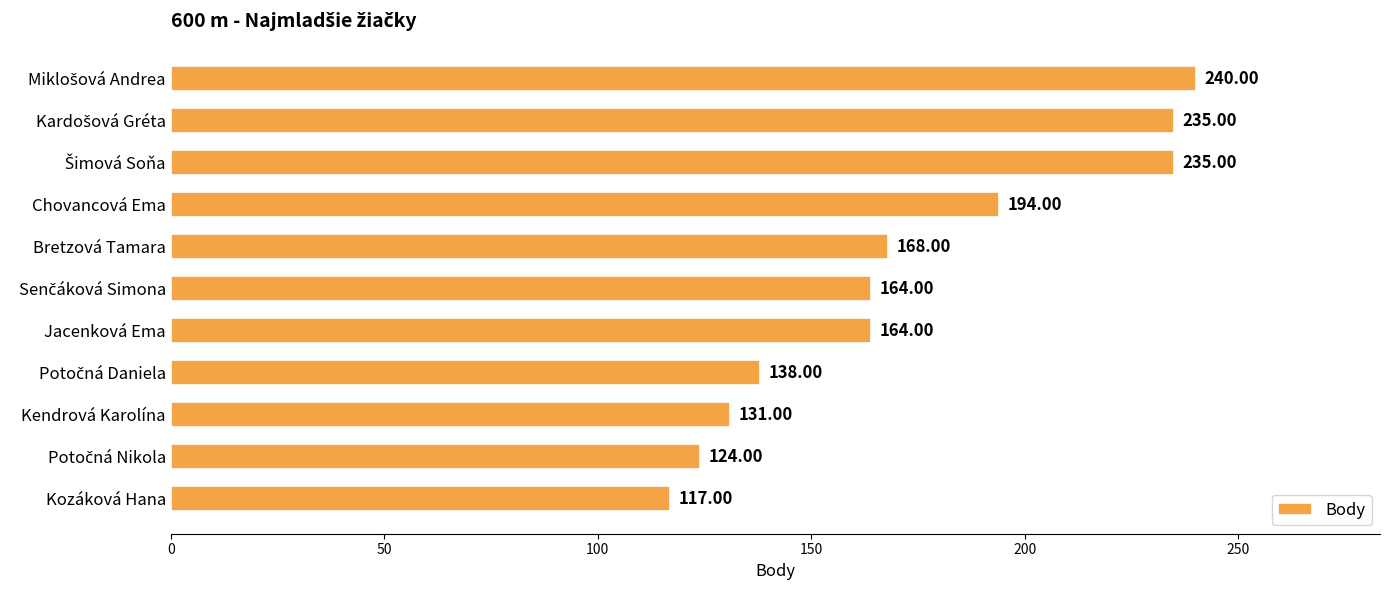

What is the ratio of the value at Kozáková Hana to the value at Chovancová Ema?

0.6